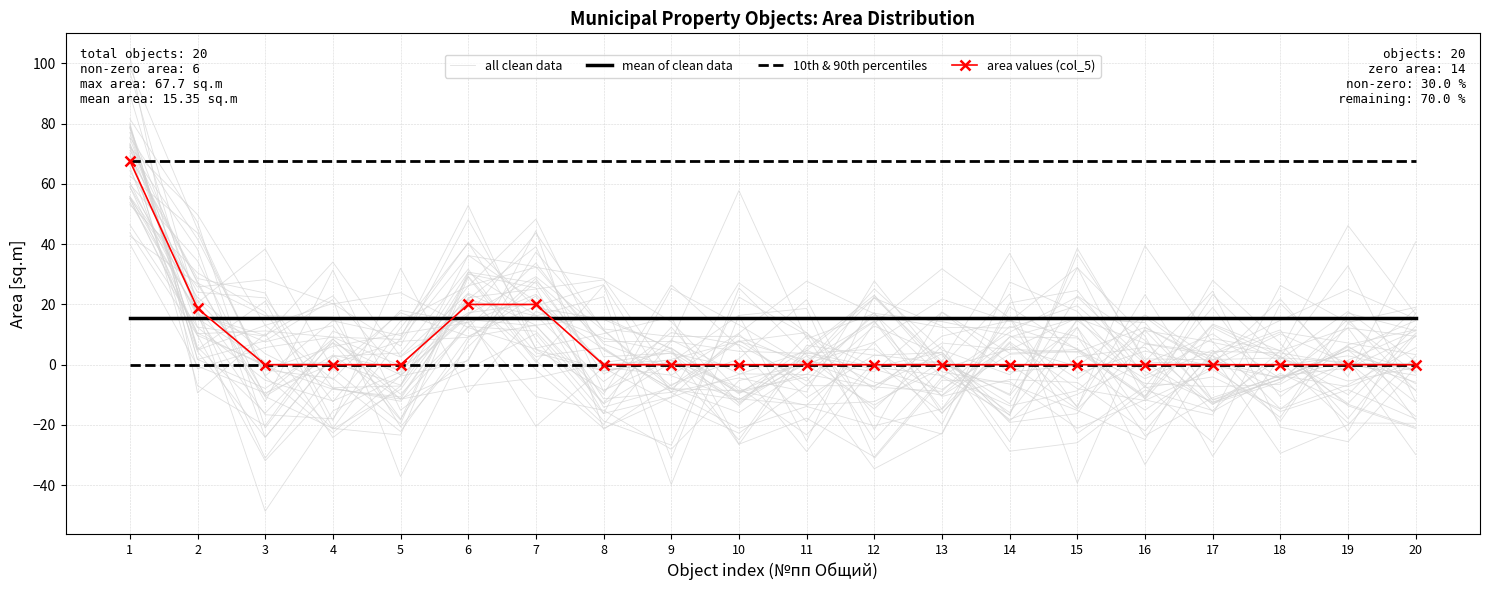

Which series changed the most between 4 and 8?

all clean data